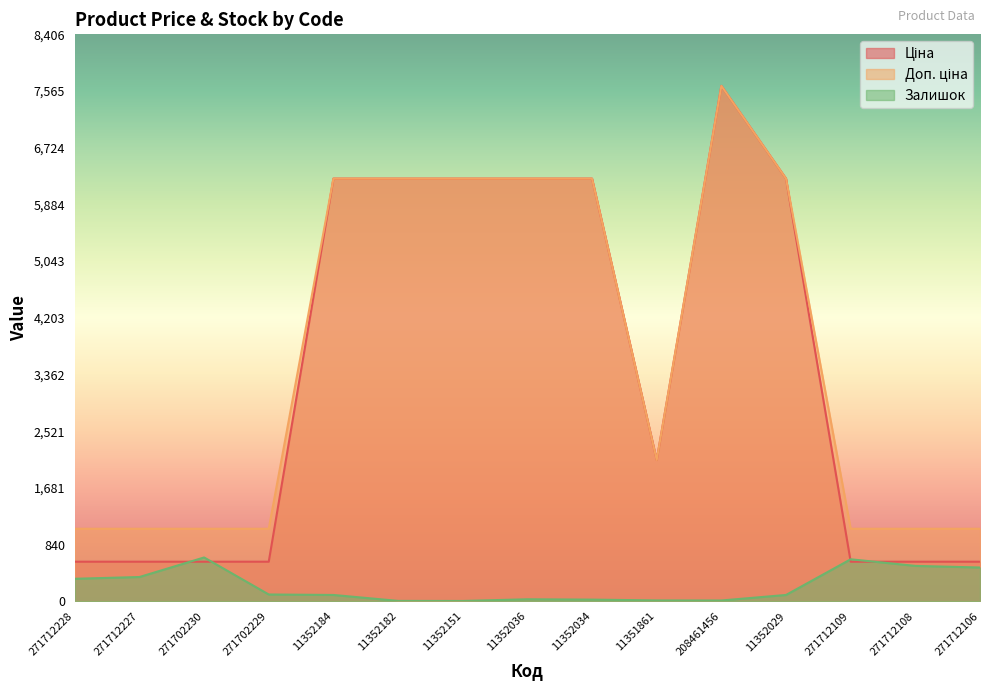

Which label corresponds to the largest value in the chart?

208461456